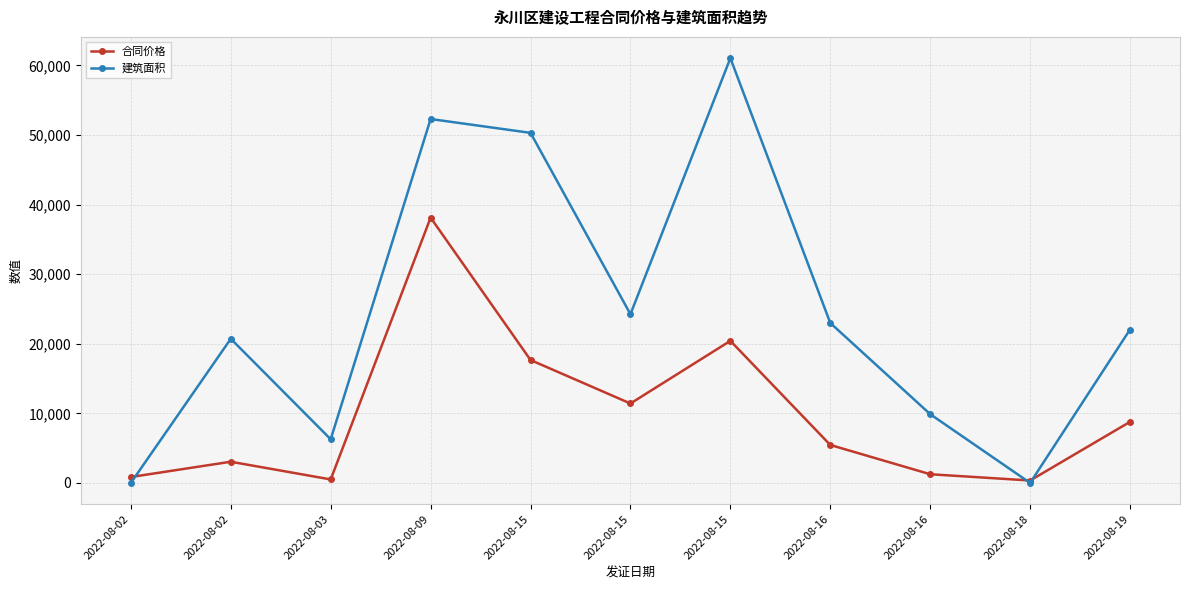

Is it true that 合同价格 equals 501.9 at 2022-08-03?

True